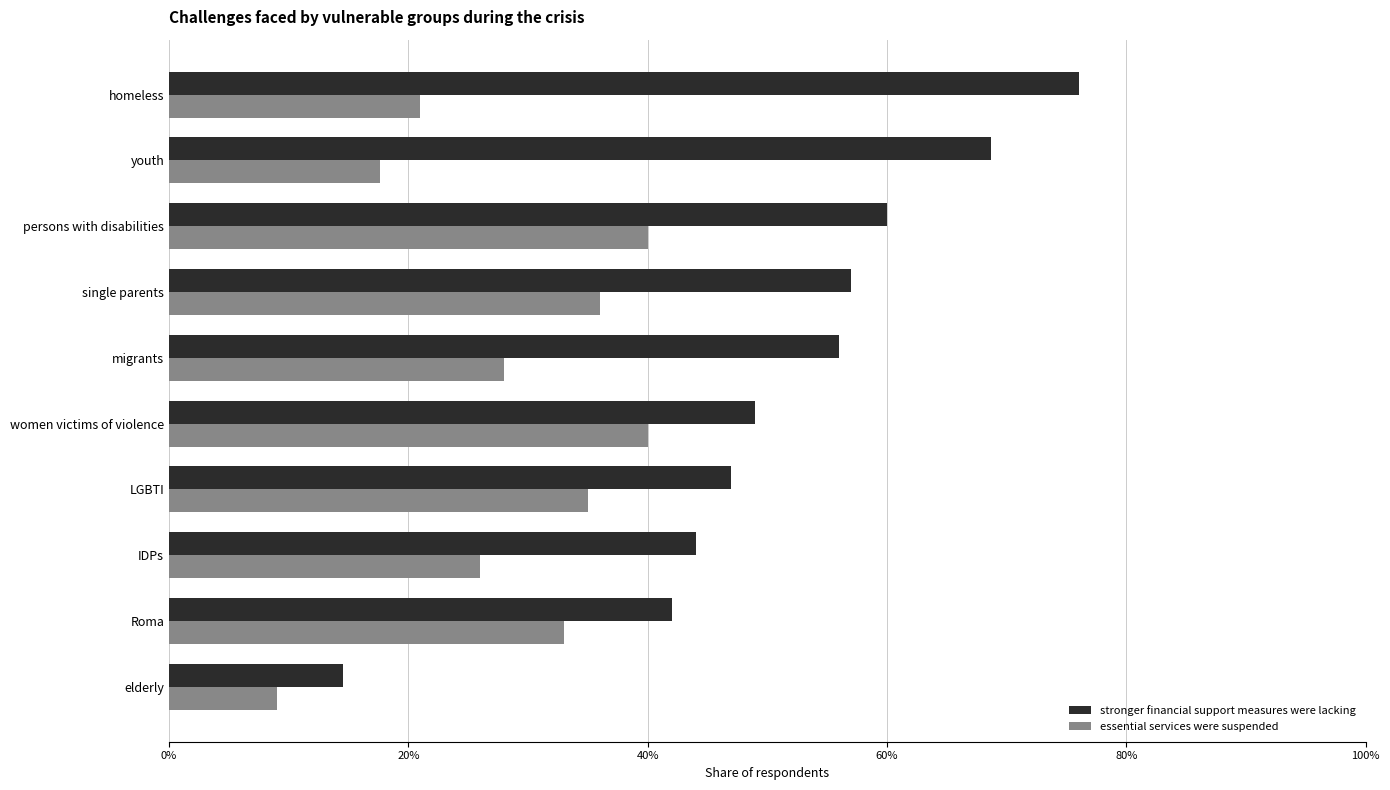

What is the maximum value for stronger financial support measures were lacking?

0.8